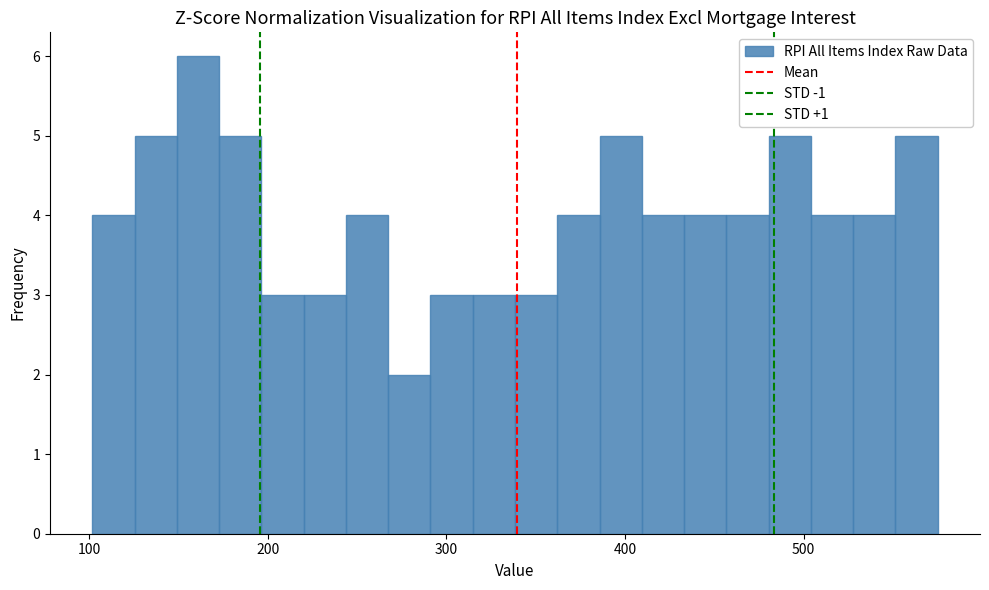

Read against the x-axis, roughly where is the centre of the tallest bar?

160